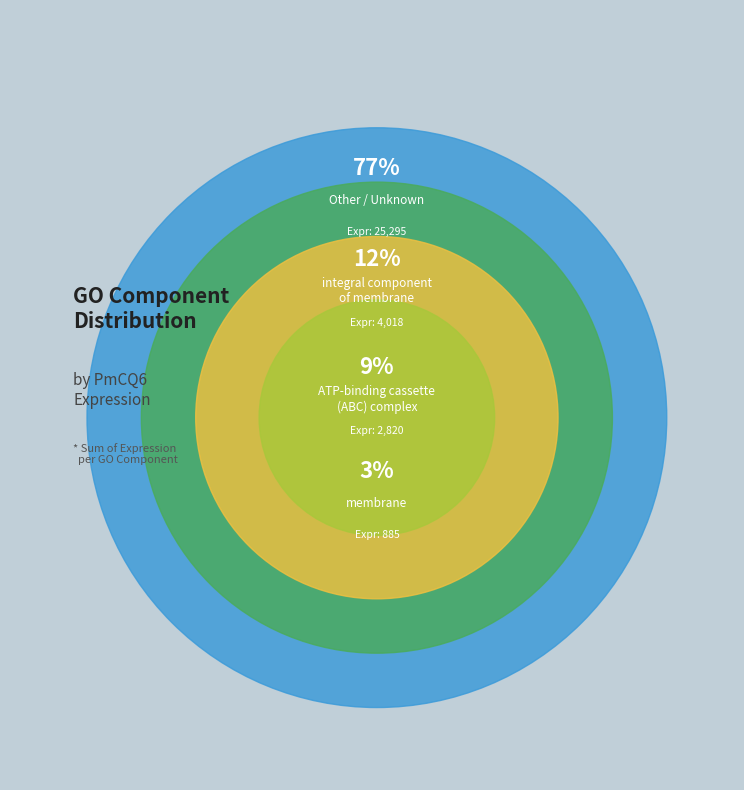

Is the sum of ABC complex and - greater than half?

No